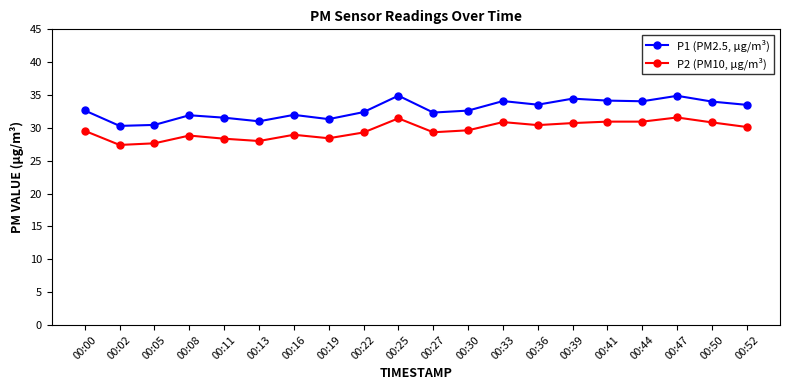

List the series in order of their peak value, lowest first.

P2 (PM10, µg/m³), P1 (PM2.5, µg/m³)